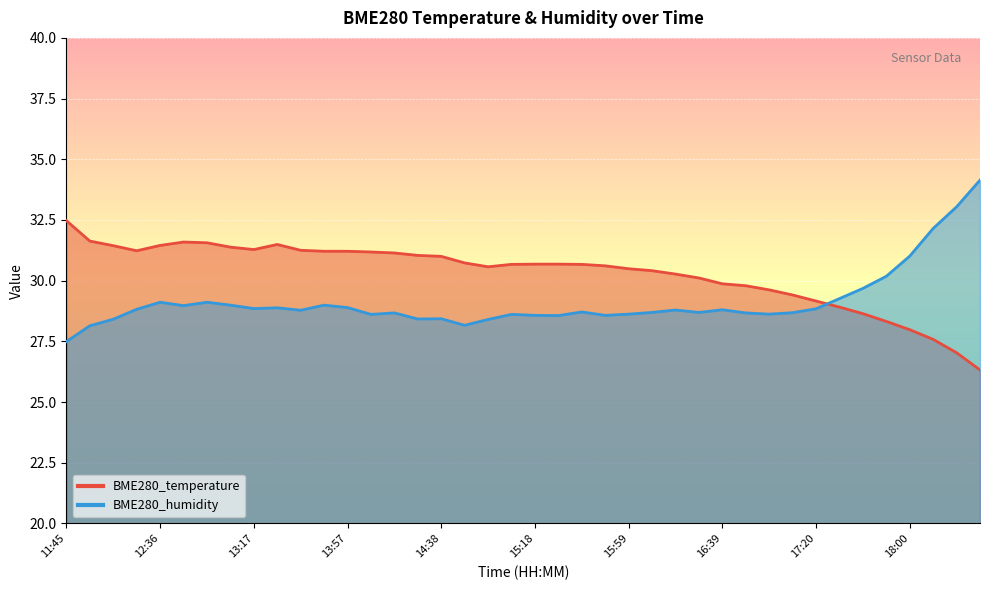

What is the label of the 18th point from the right?

15:38